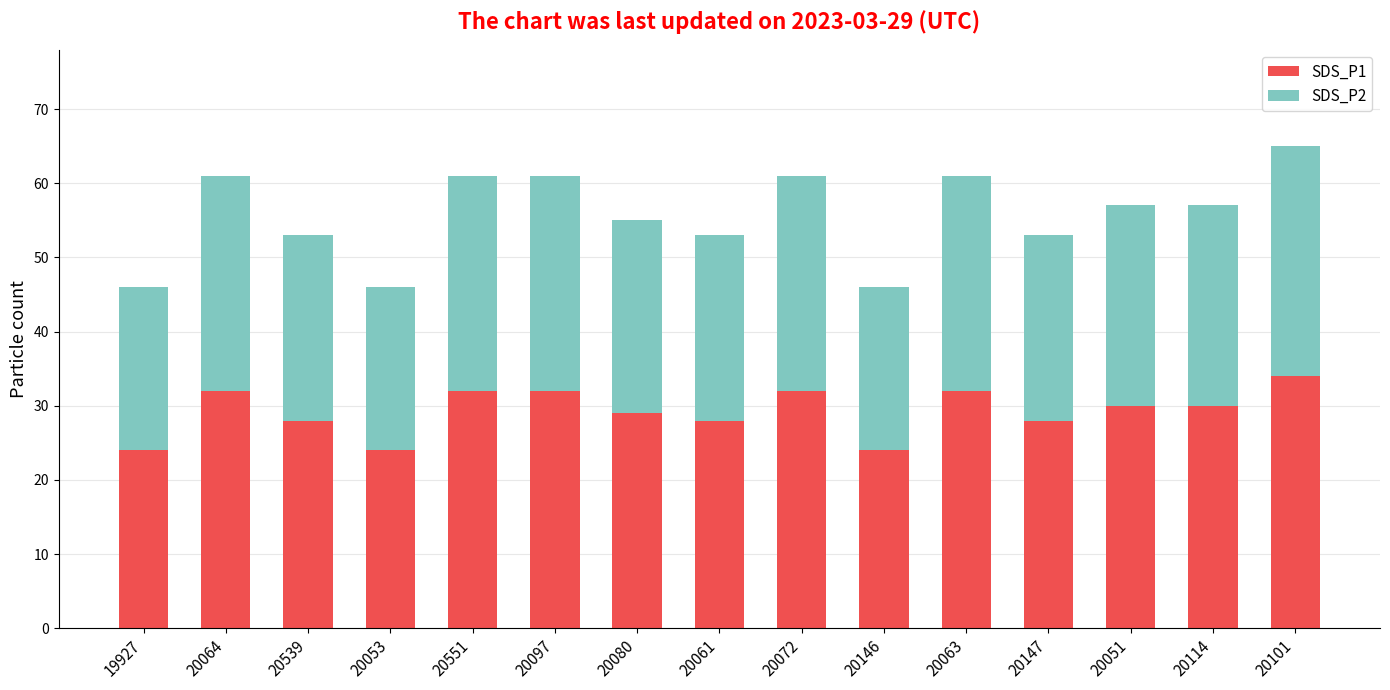

Is it true that SDS_P1 equals 42 at 20114?

False